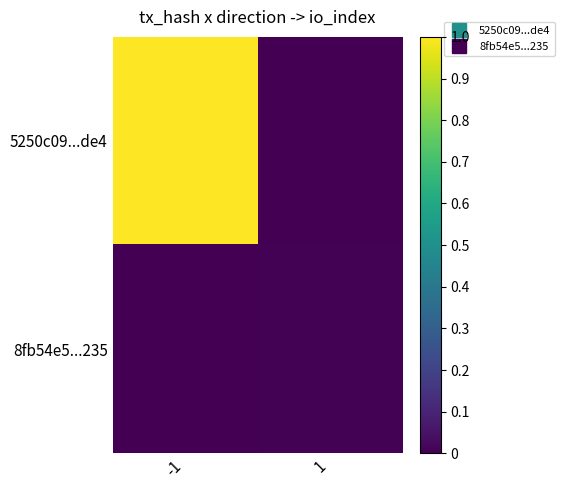

Rank the series by their maximum value, from lowest to highest.

8fb54e5...235, 5250c09...de4